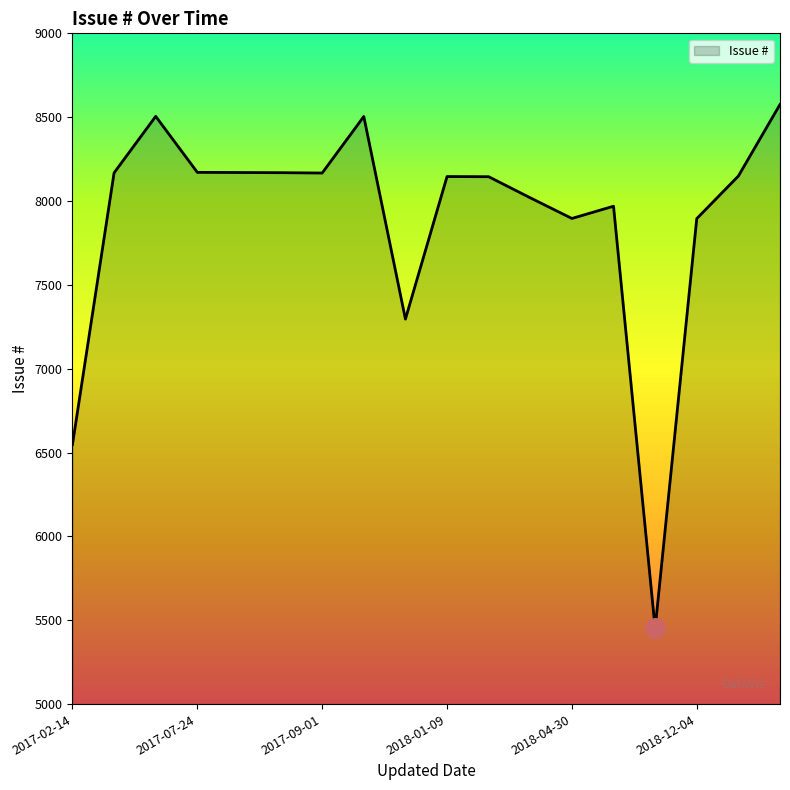

What is the greatest value displayed?

8576